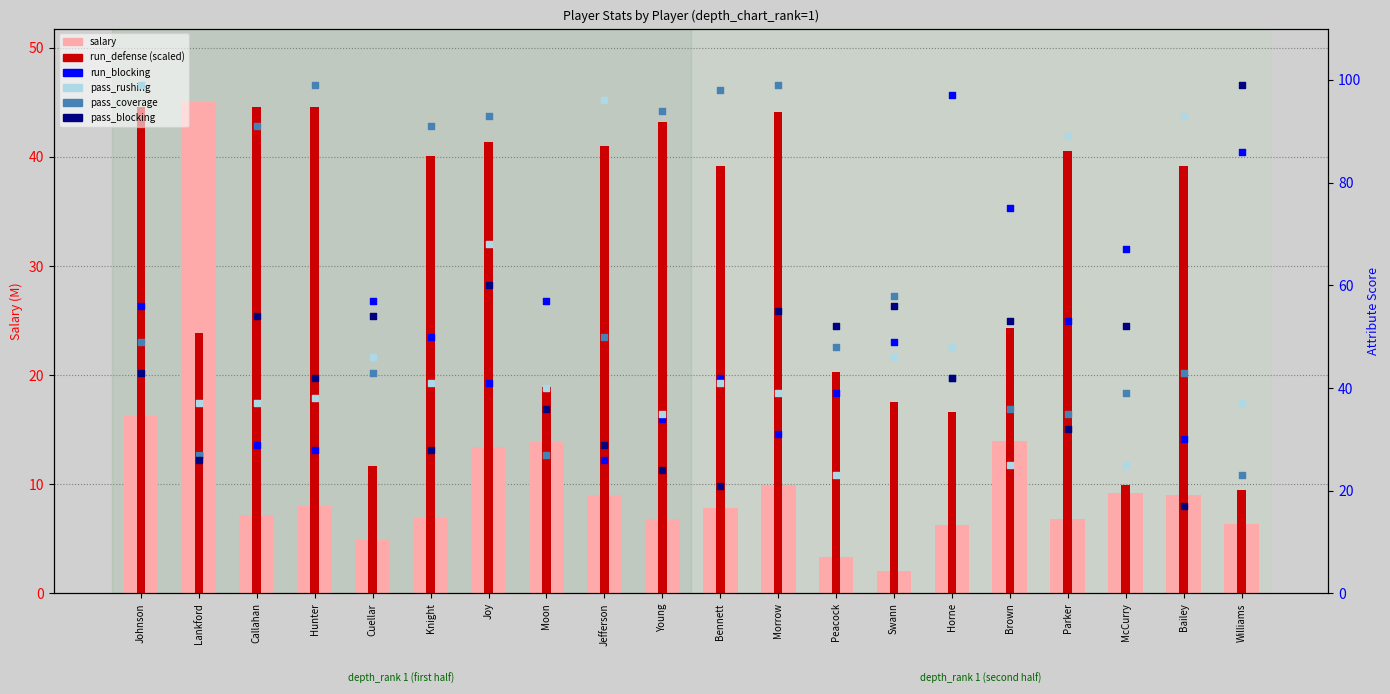

What are all the series names shown in the legend?

salary, run_defense (scaled), run_blocking, pass_rushing, pass_coverage, pass_blocking